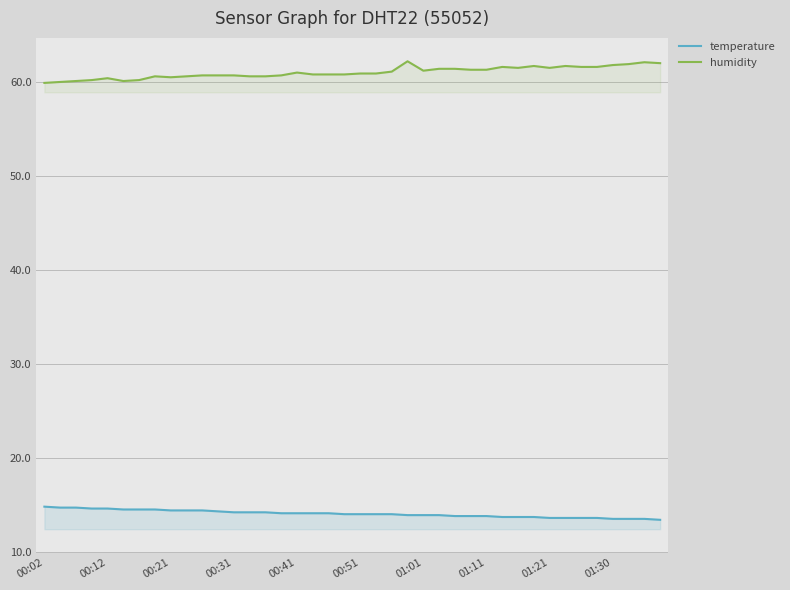

Which series has the largest range (max minus min)?

humidity